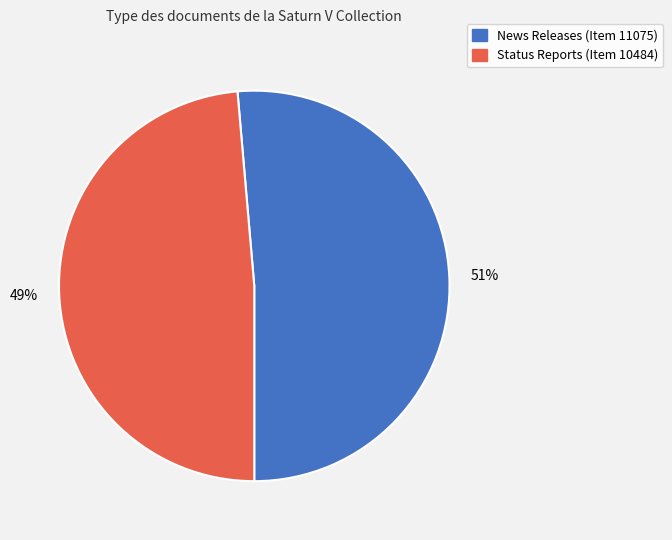

Is the sum of Status Reports (Item 10484) and News Releases (Item 11075) greater than half?

Yes